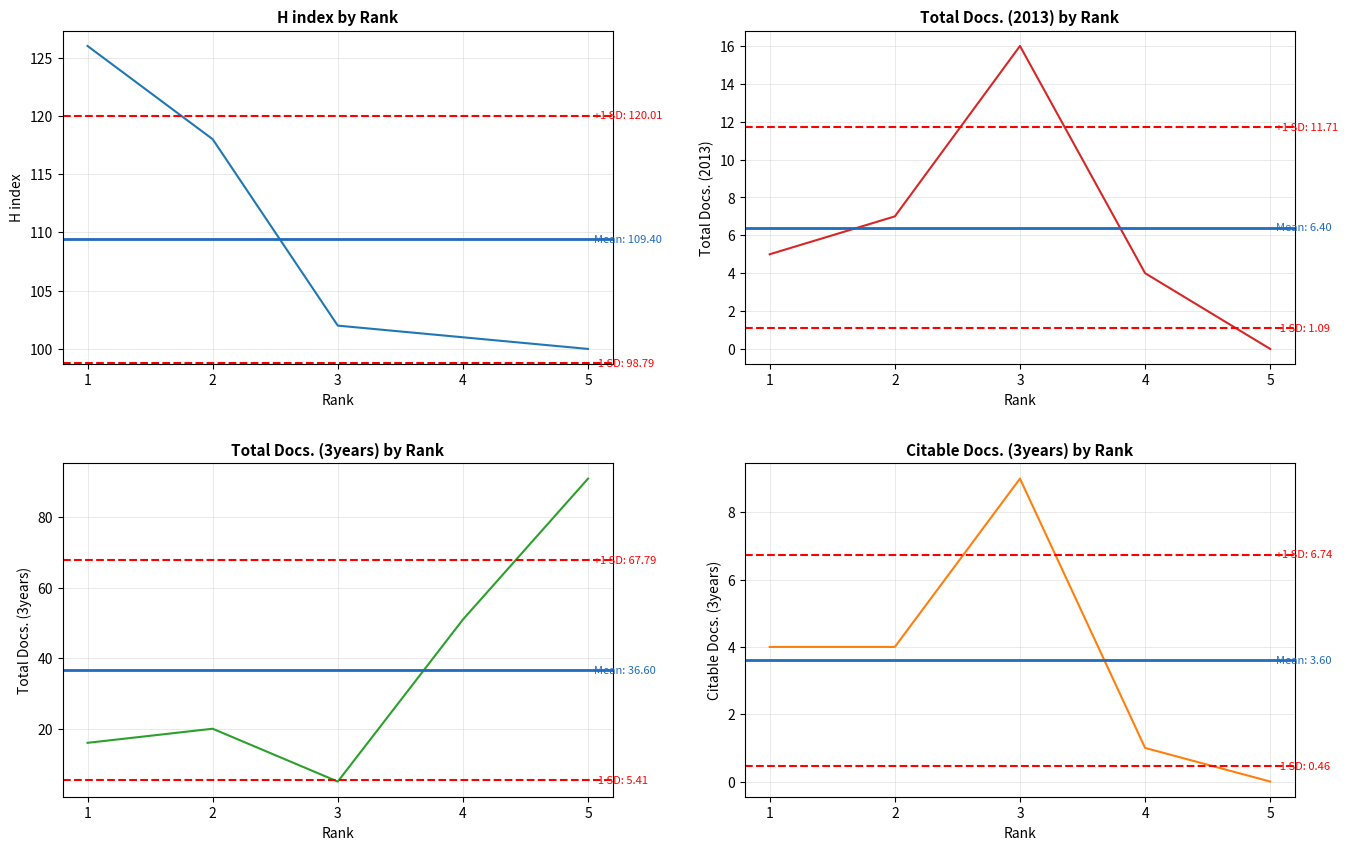

What is the sum of the H index values at 5 and 1?

226